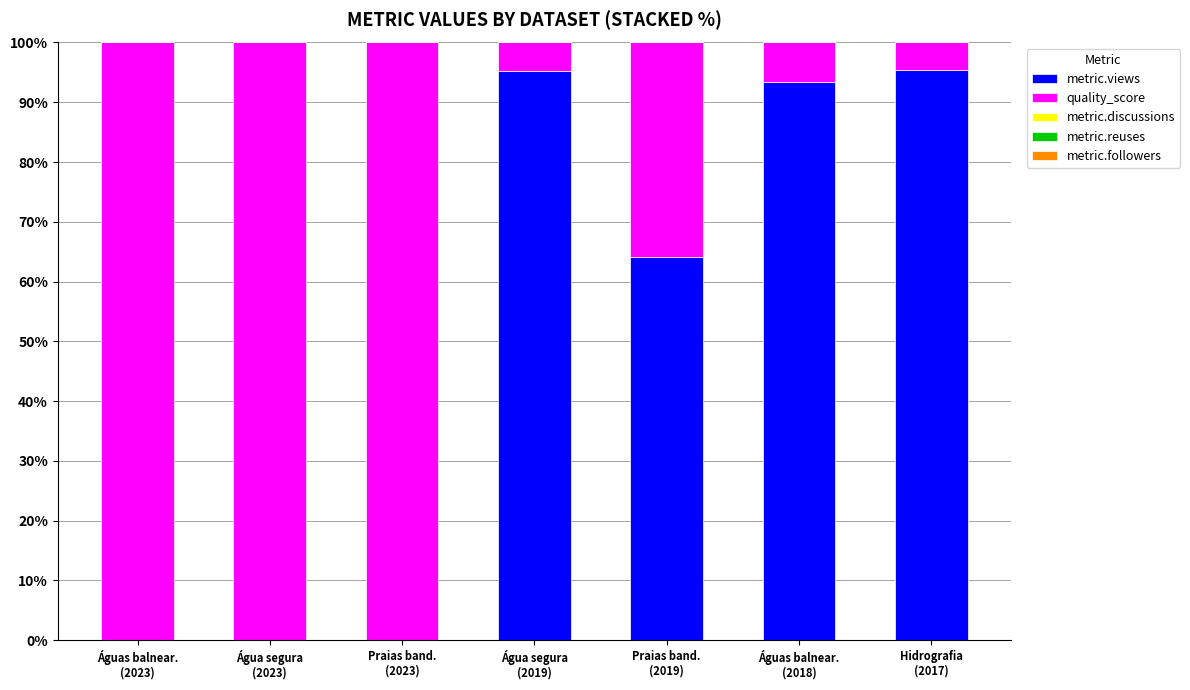

What is the highest value of the metric.views series?

95.4